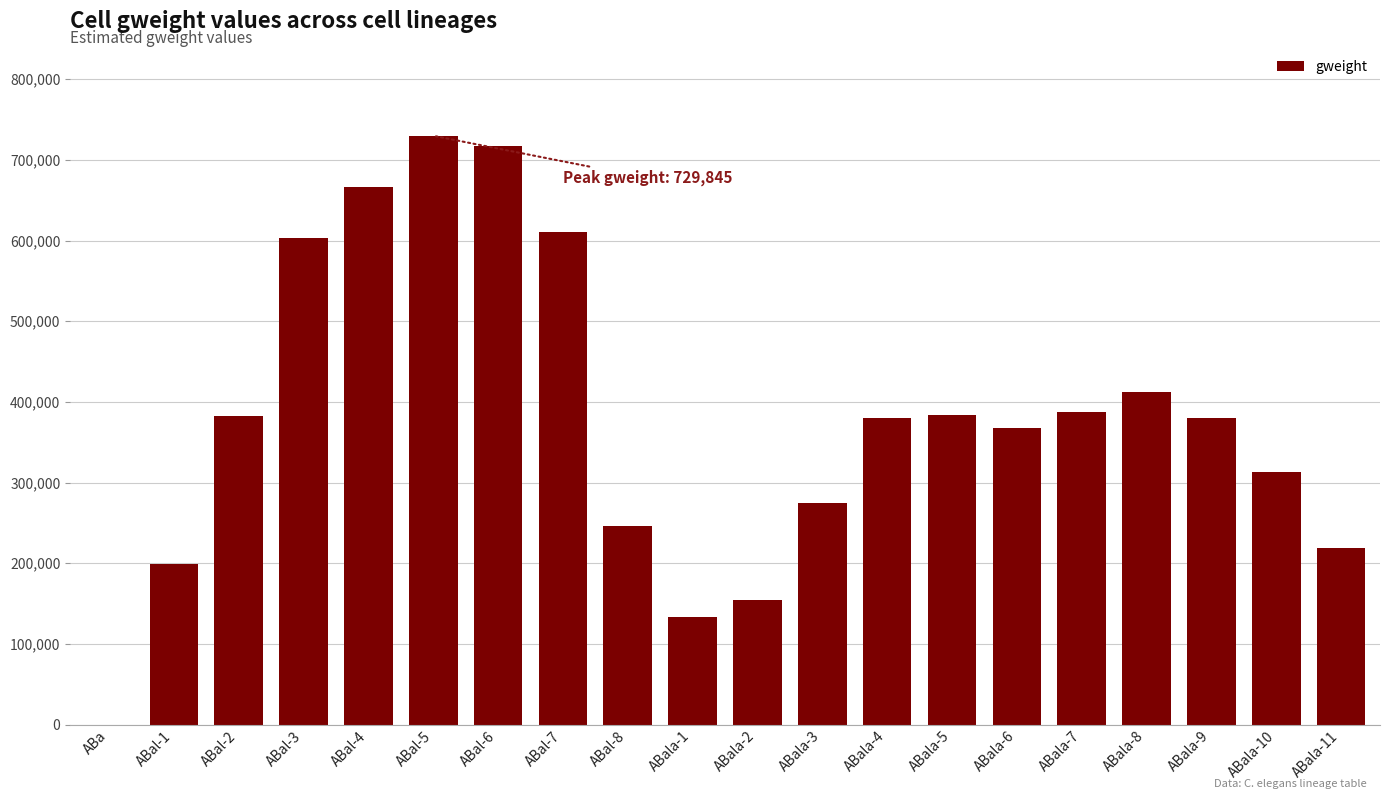

What is the sum of the values at ABa and ABal-1?

199589